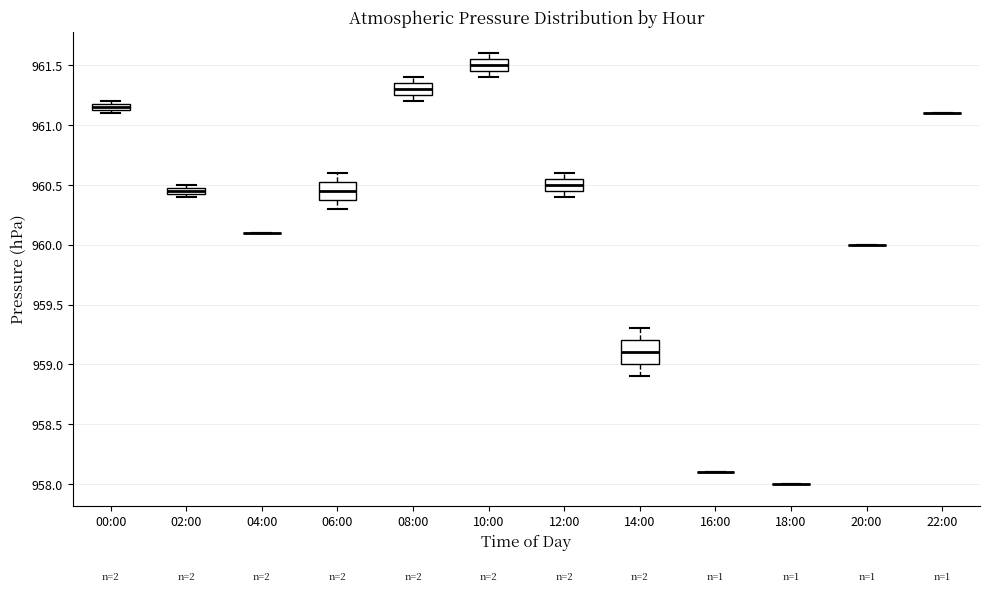

Where is the lower edge of the box for 08:00 on the y-axis? The values are not printed on the chart, so give them approximately, as read against the axis.

961.25